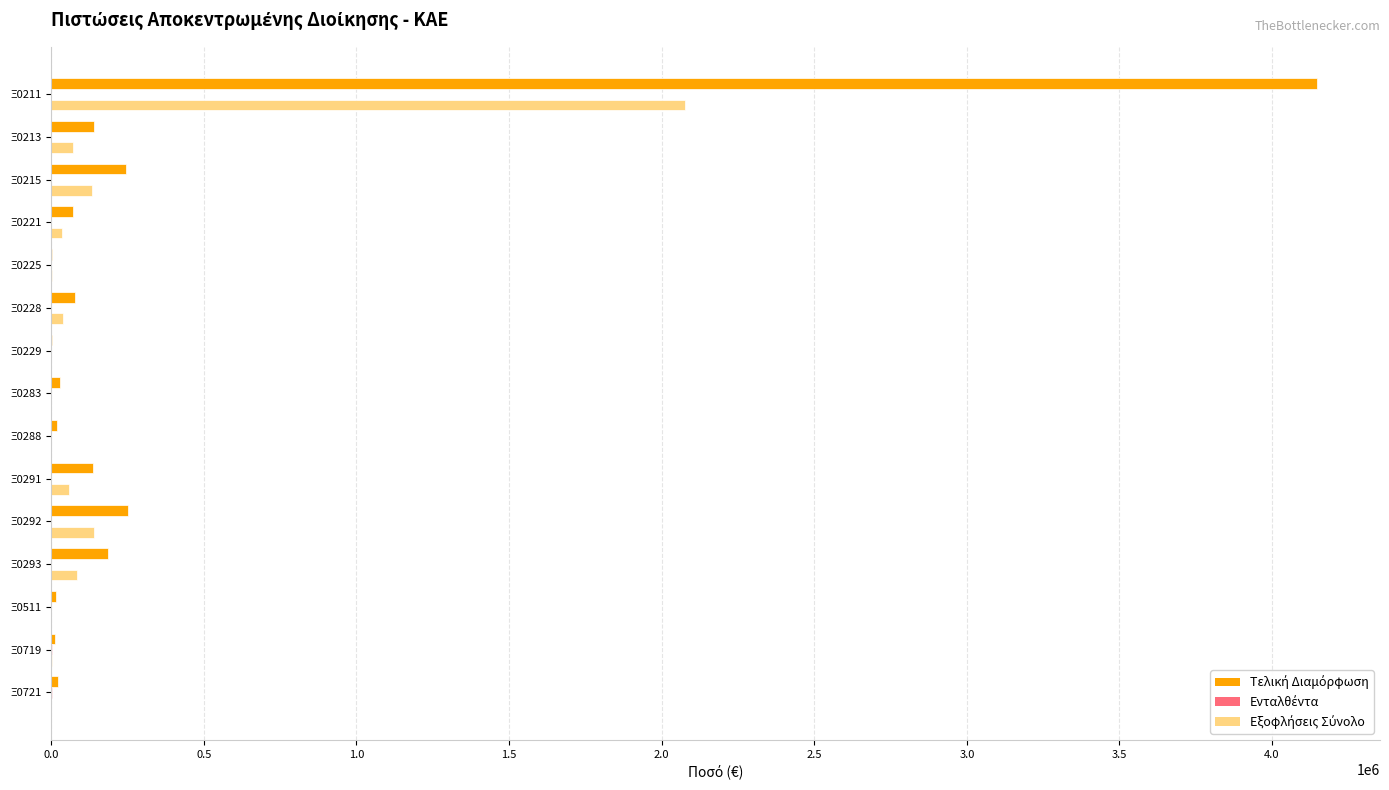

What is the greatest value displayed?

4146363.0